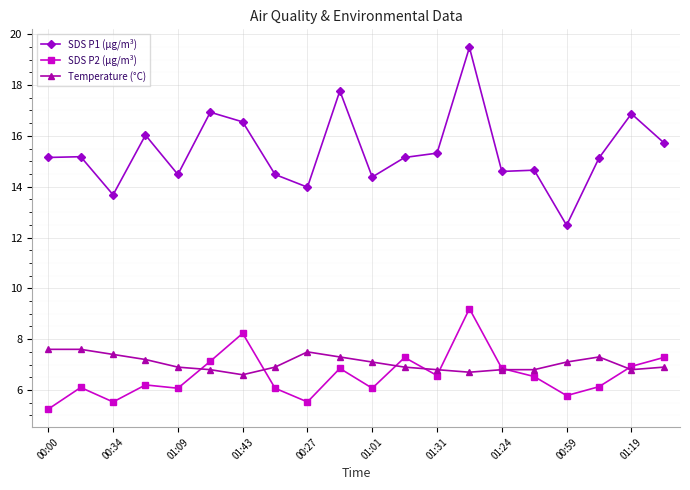

Rank the series by their maximum value, from highest to lowest.

SDS P1 (µg/m³), SDS P2 (µg/m³), Temperature (°C)